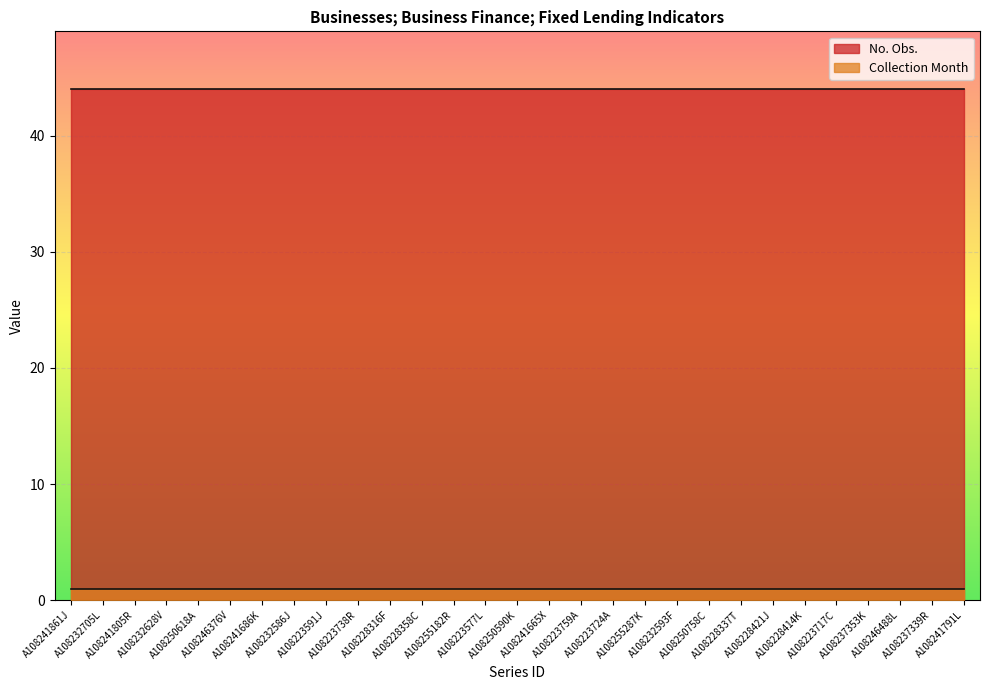

At how many categories does at least one series exceed 8?

29